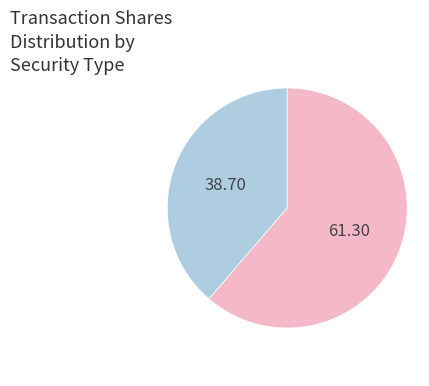

Is there any slice that represents more than half of the pie?

Yes